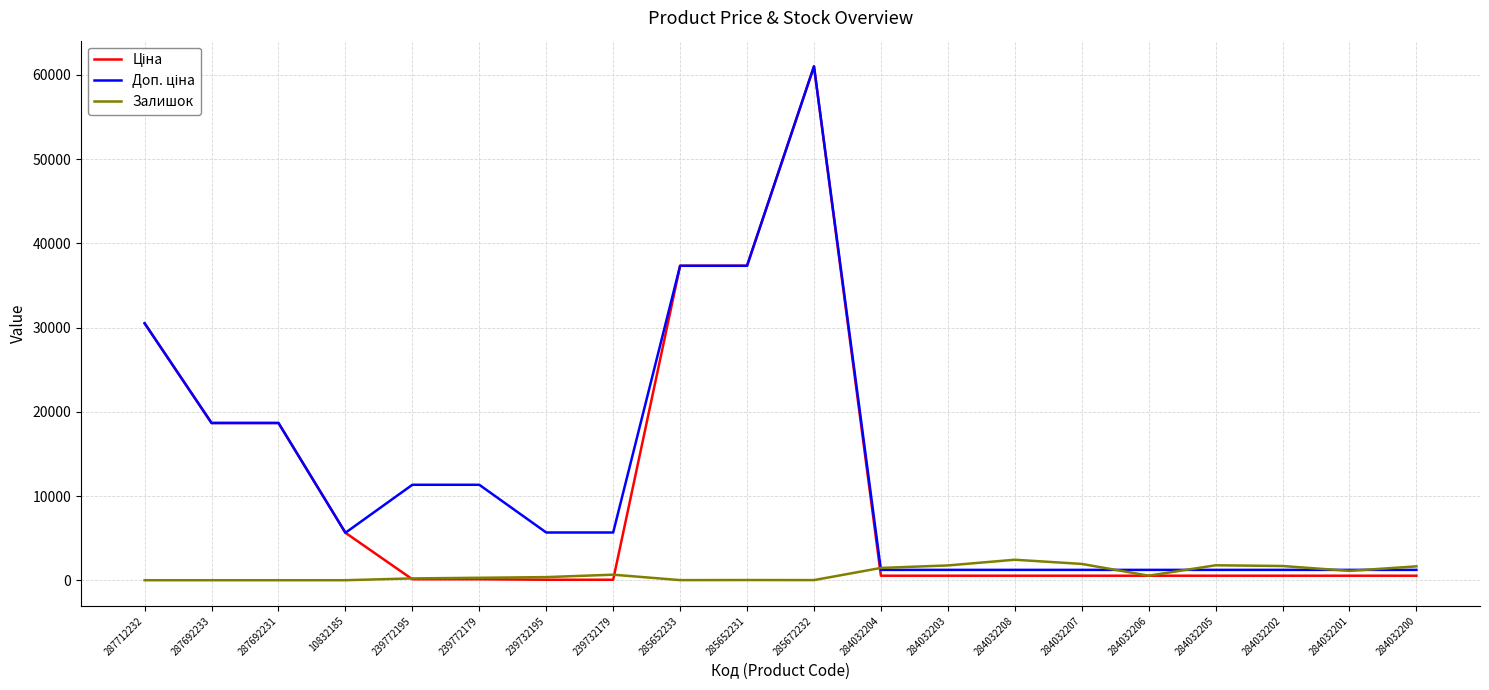

What is the maximum value shown in the chart?

61024.7